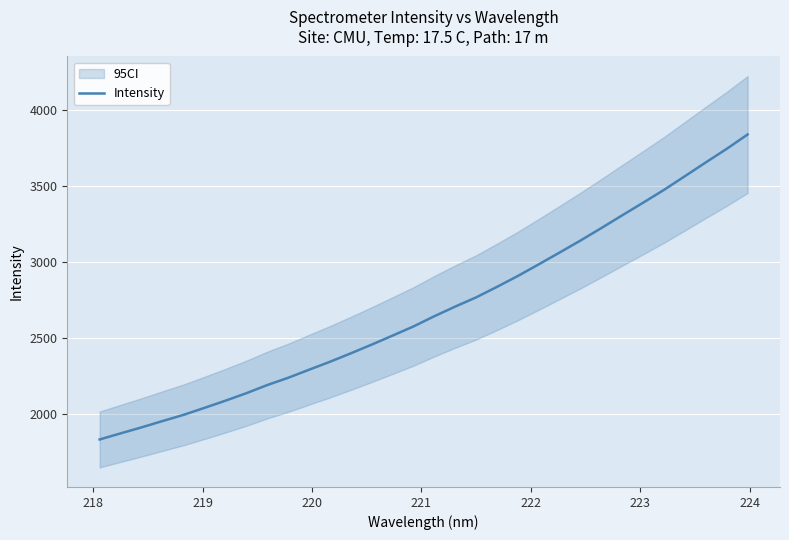

What is the sum of all values?

86126.2